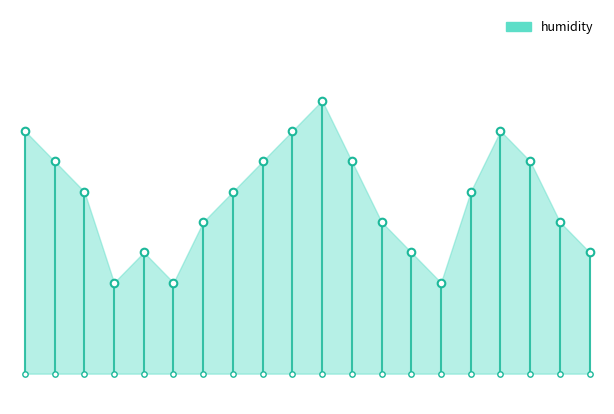

What is the change in value from 02:05 to 03:08?

-0.2